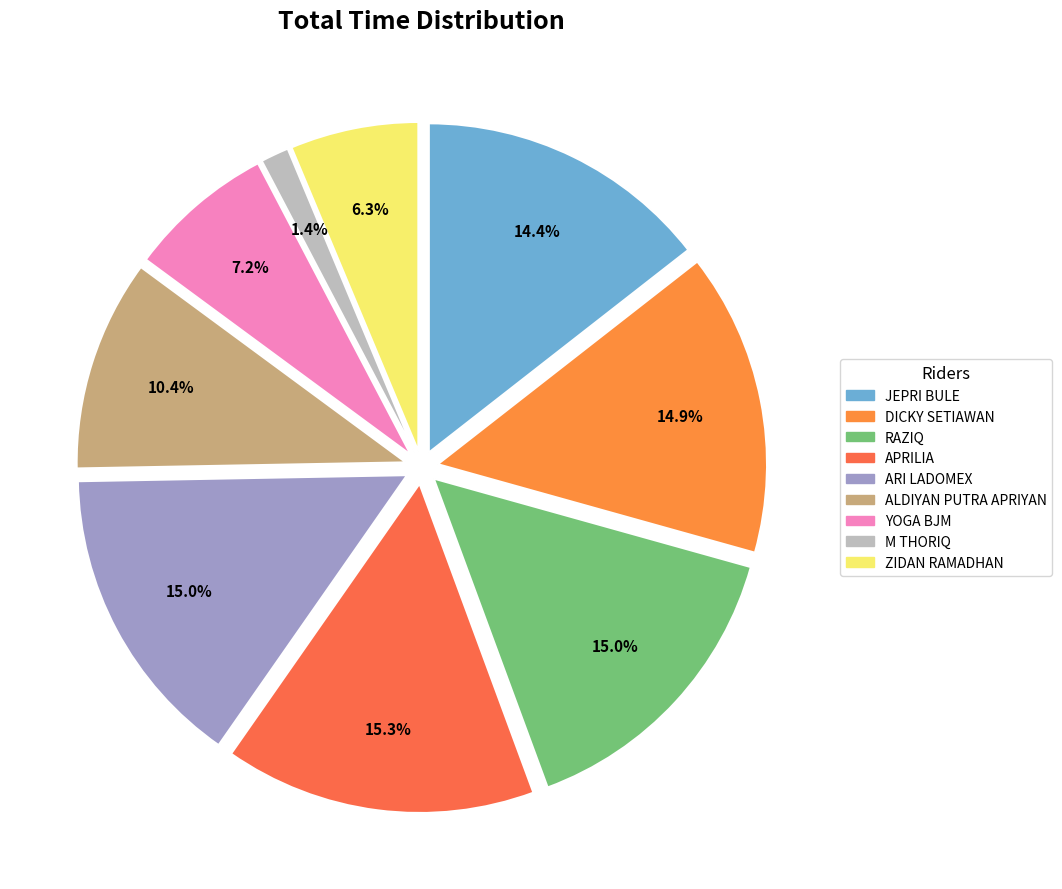

Rank the categories by value from highest to lowest.

APRILIA, RAZIQ, ARI LADOMEX, DICKY SETIAWAN, JEPRI BULE, ALDIYAN PUTRA APRIYAN, YOGA BJM, ZIDAN RAMADHAN, M THORIQ